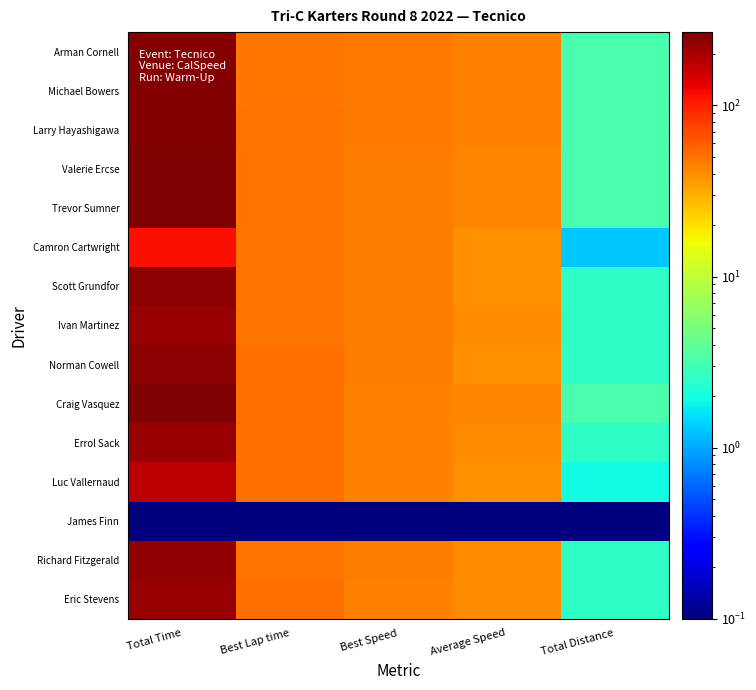

Rank the series by their maximum value, from highest to lowest.

Valerie Ercse, Trevor Sumner, Craig Vasquez, Arman Cornell, Michael Bowers, Larry Hayashigawa, Scott Grundfor, Norman Cowell, Richard Fitzgerald, Ivan Martinez, Errol Sack, Eric Stevens, Luc Vallernaud, Camron Cartwright, James Finn